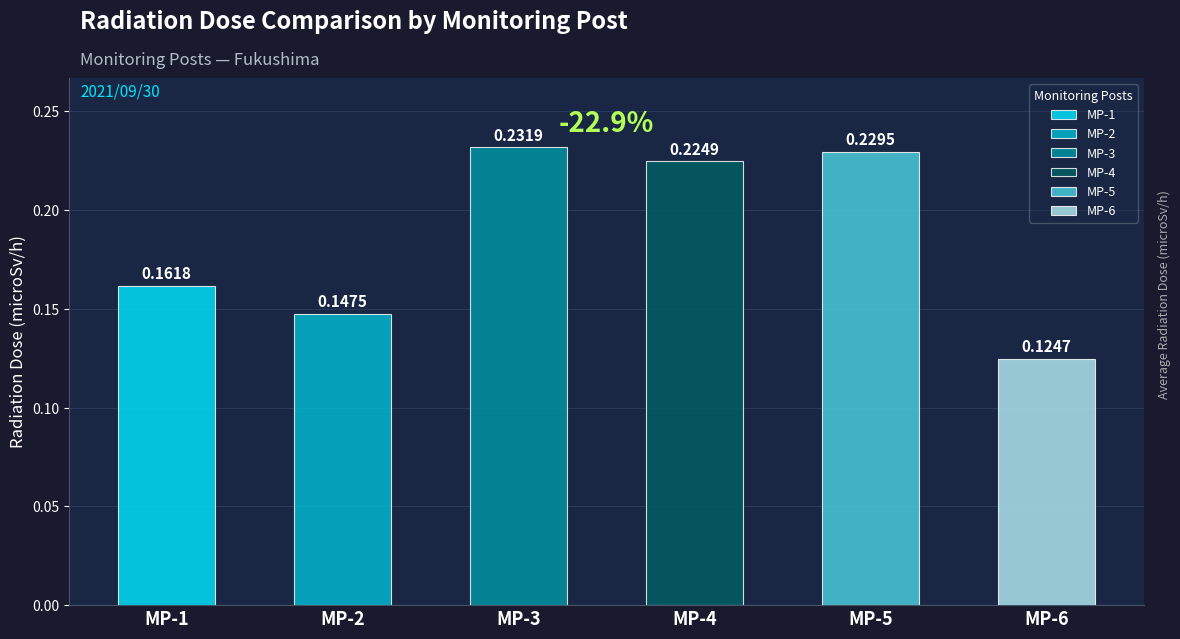

Is it true that MP-3 equals 0.2 at 00:20?

True